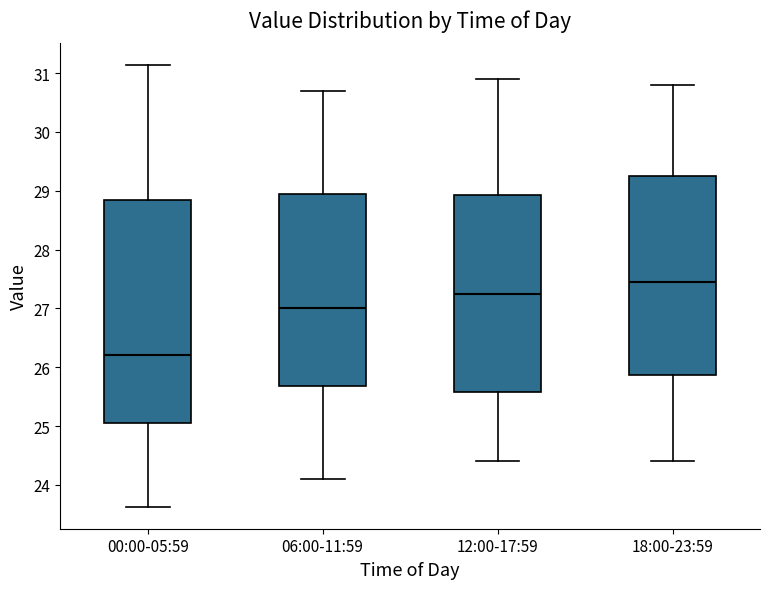

Comparing the boxes themselves (not the whiskers), which one is the tallest?

00:00-05:59